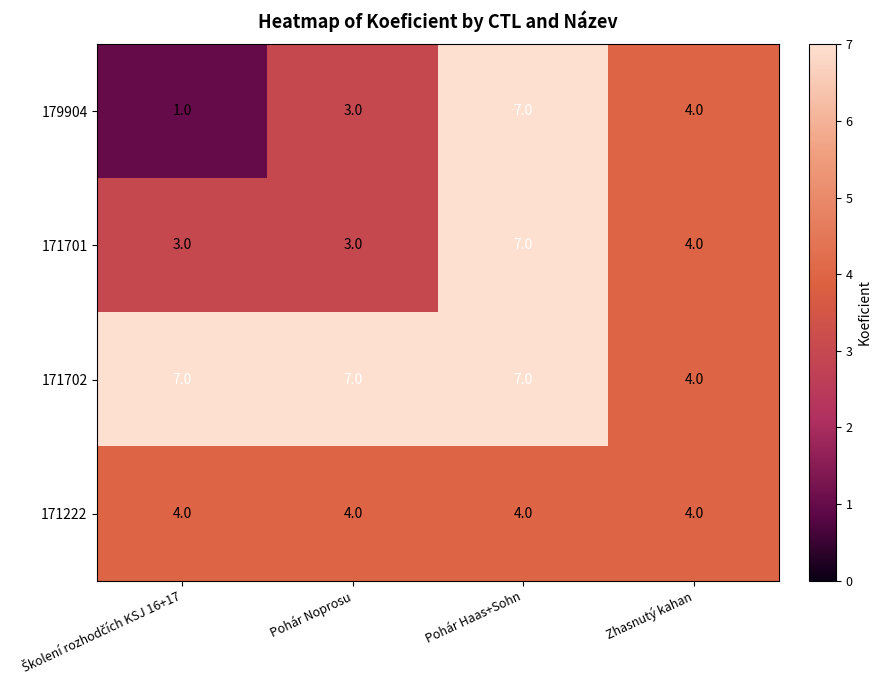

Which category has the lowest value in the 171702 series?

Zhasnutý kahan